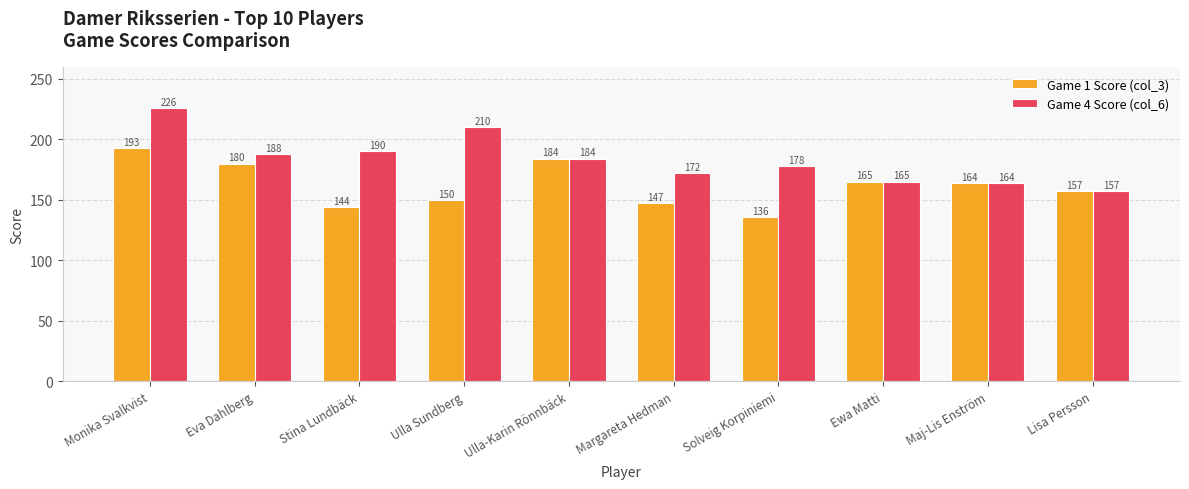

Count the number of categories in the chart.

10